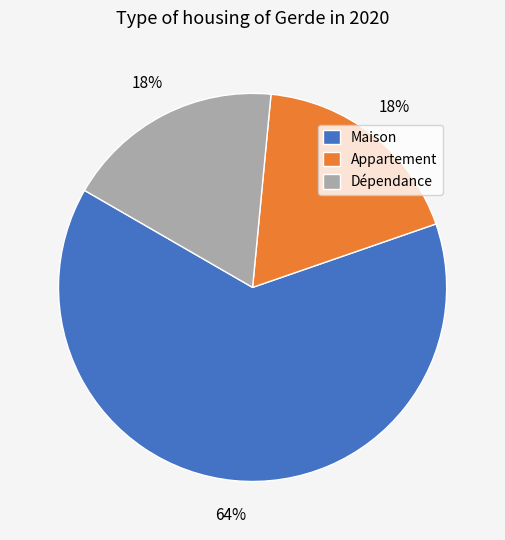

The Dépendance slice represents 24% of the pie. True or false?

False